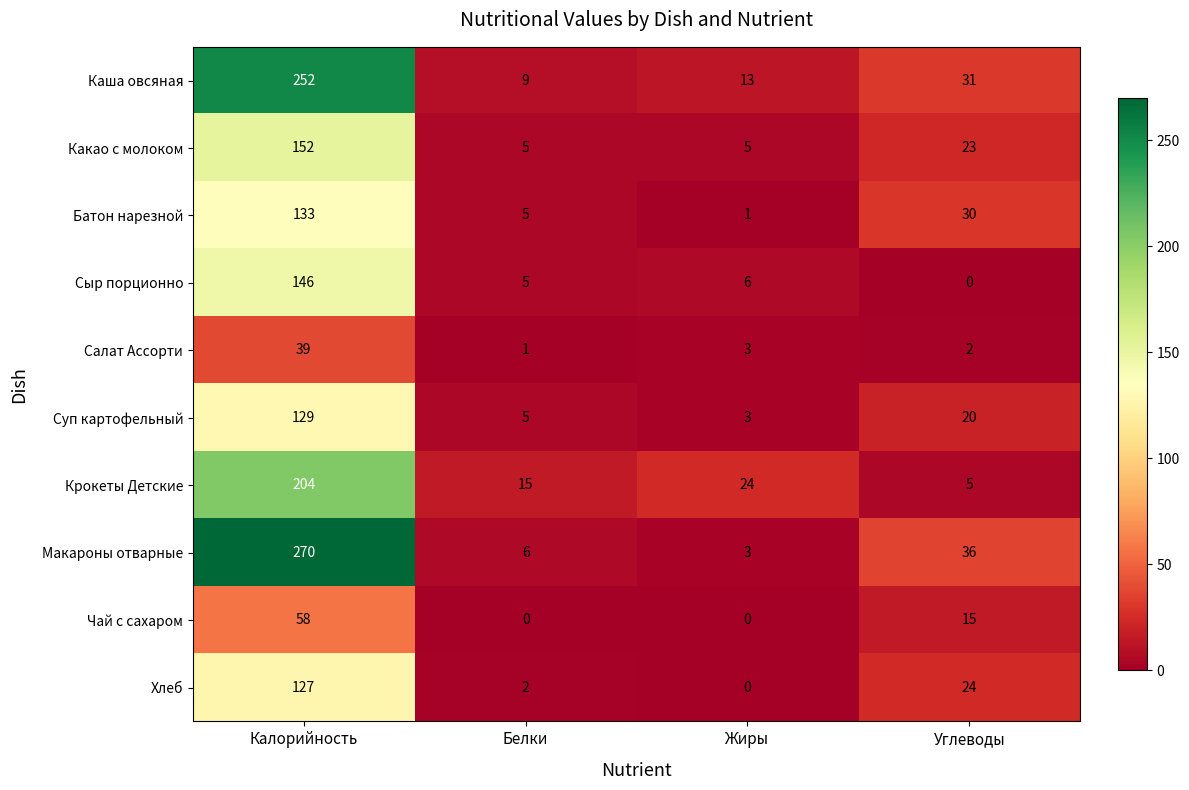

Between Калорийность and Жиры, which series saw the biggest shift?

Макароны отварные